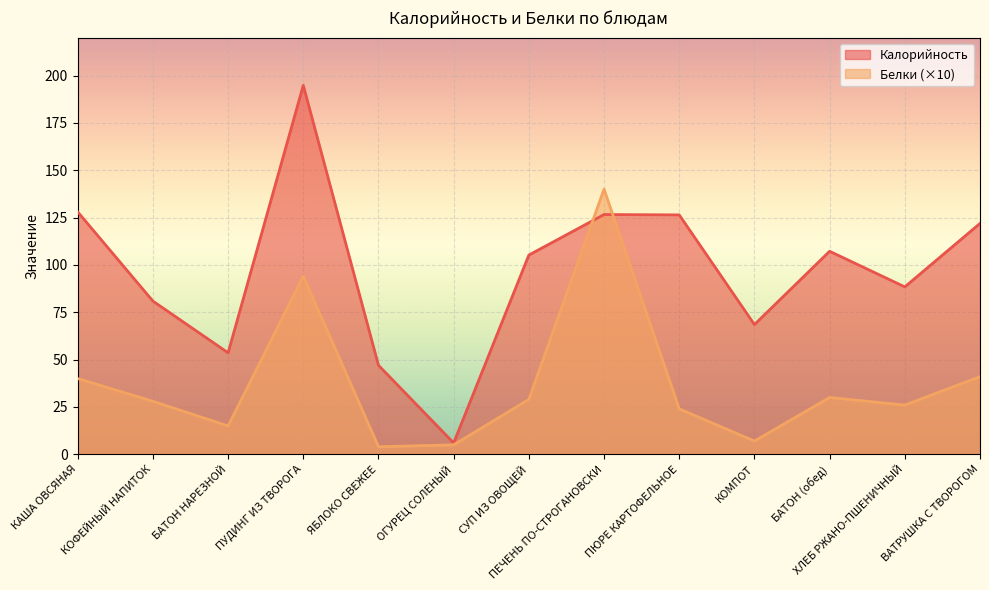

Which series has the largest total across all categories?

Калорийность